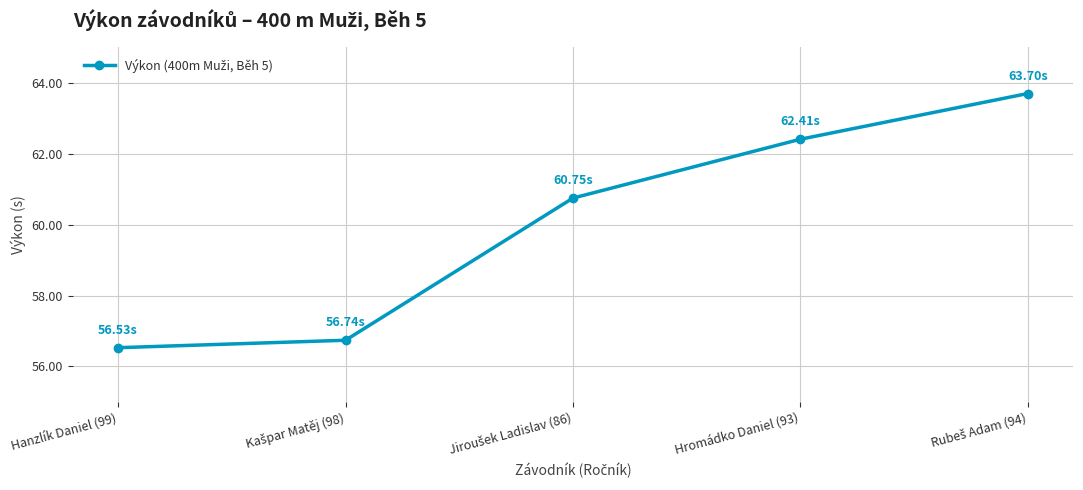

What is the smallest value displayed?

56.5